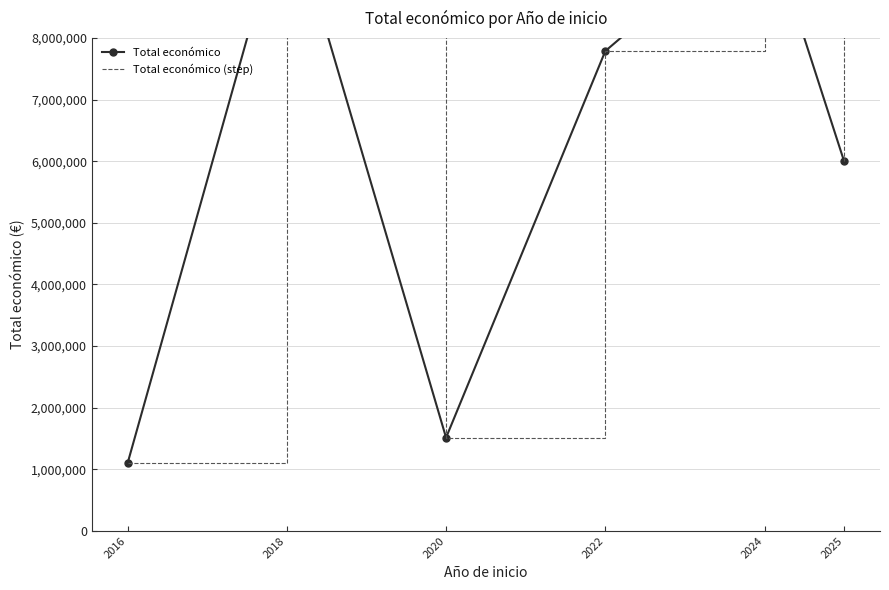

Reading left to right, list all the values displayed in this chart.

Total económico: 1098322	10285689	1513726	7787493	9994888	5995825
Total económico (step): 1098322	10285689	1513726	7787493	9994888	5995825